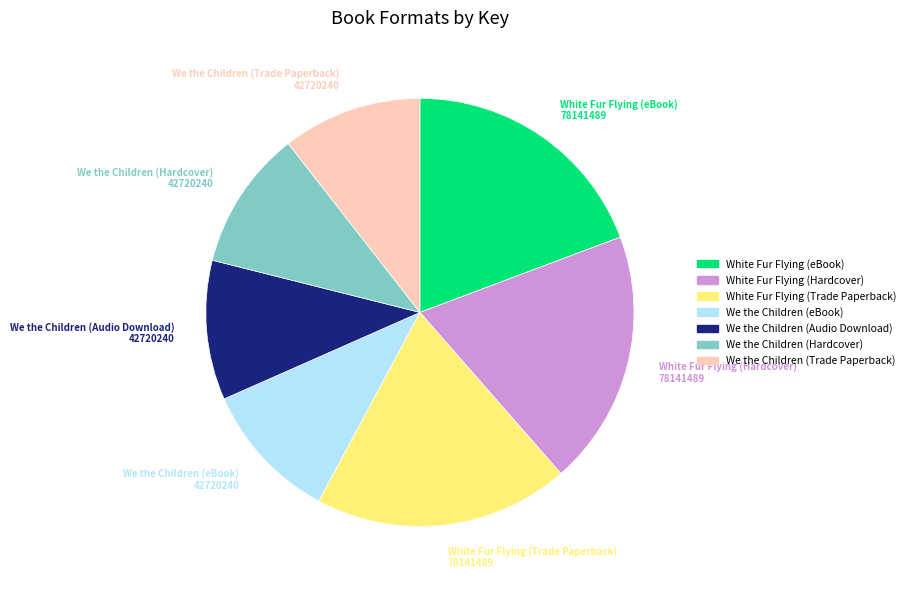

Combined, do We the Children (Audio Download) and We the Children (eBook) account for over 50%?

No